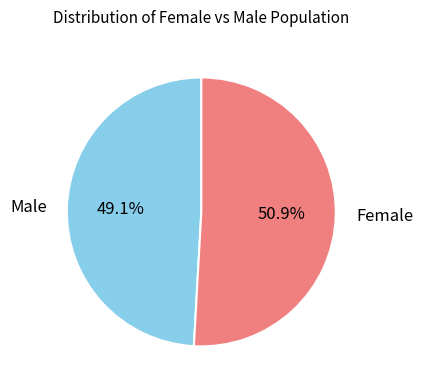

Which has a higher value, Female or Male?

Female